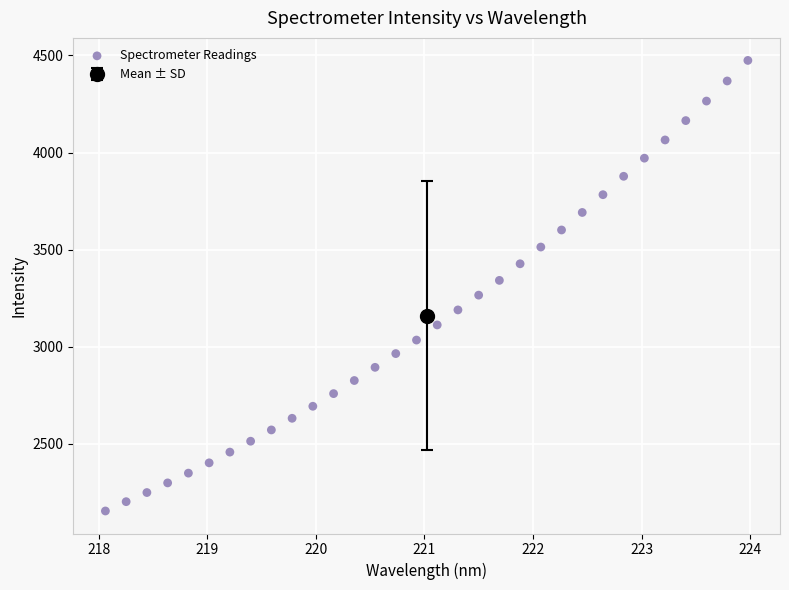

What is the range of Y values (max minus min)?

2320.7